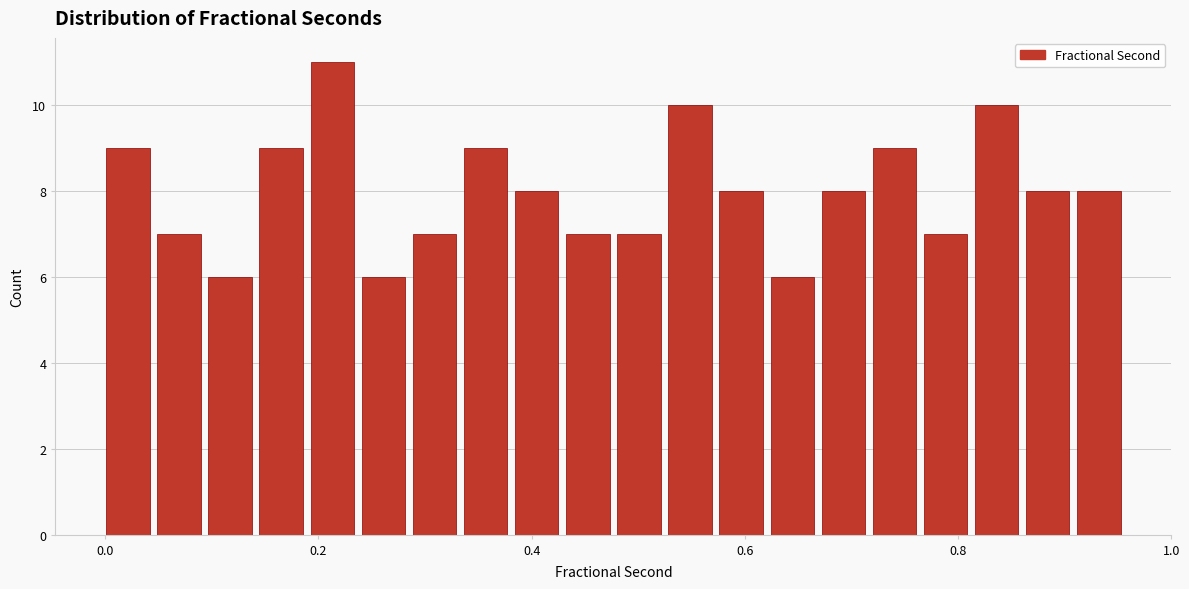

Around what value on the x-axis is the tallest bar? Give the approximate position of its centre, as read against the axis.

0.22